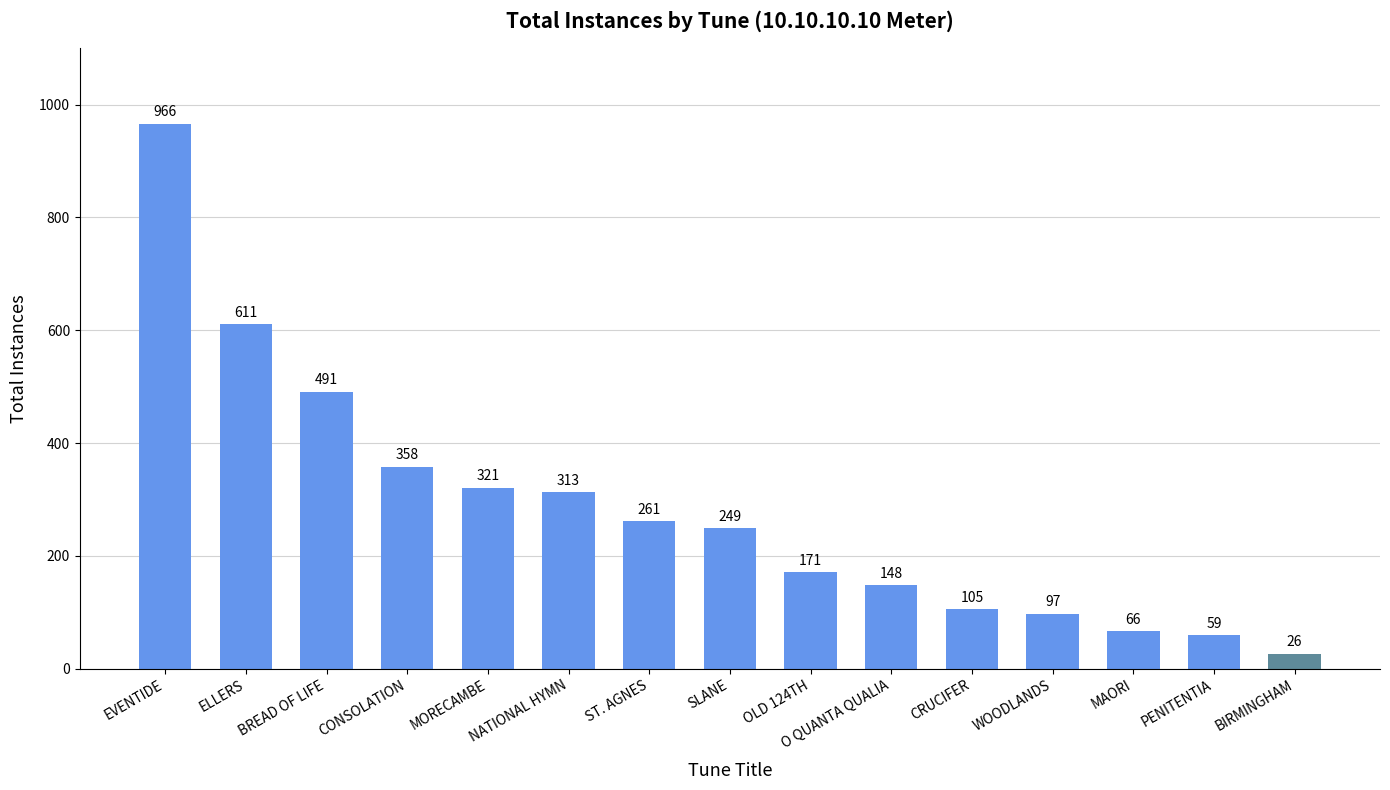

What is the greatest value displayed?

966